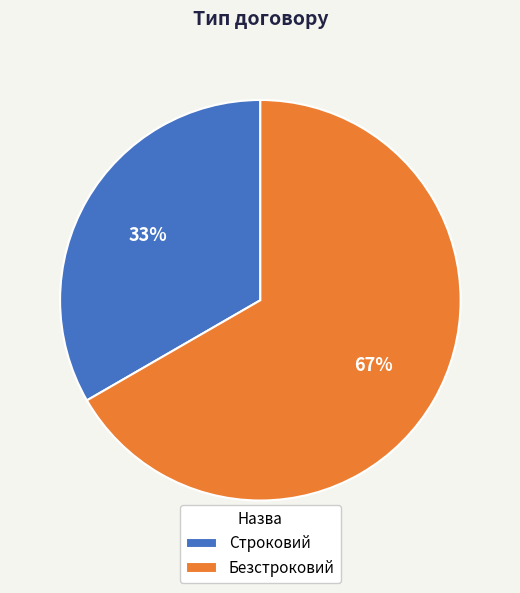

What is the smallest slice in the pie chart?

Строковий